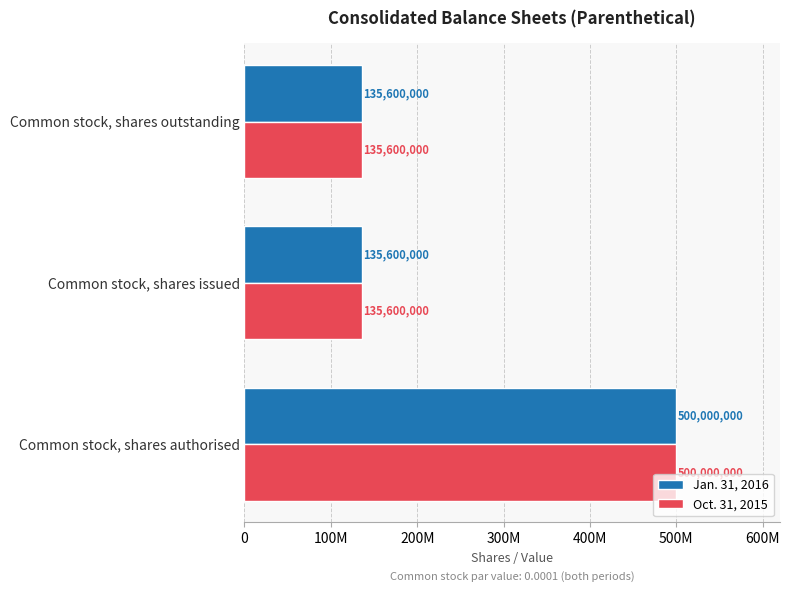

What are all the series names shown in the legend?

Jan. 31, 2016, Oct. 31, 2015